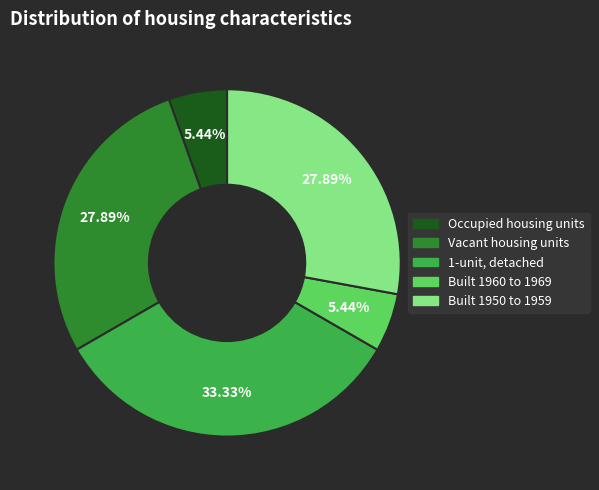

To the nearest percent, what is the difference between the largest and smallest slice percentages?

28%